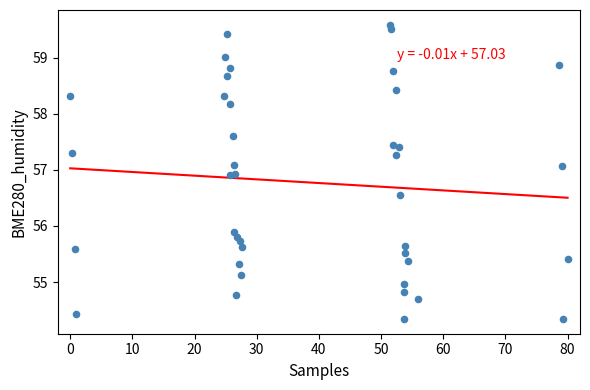

What Y value in the scatter plot is closest to 56?

55.9